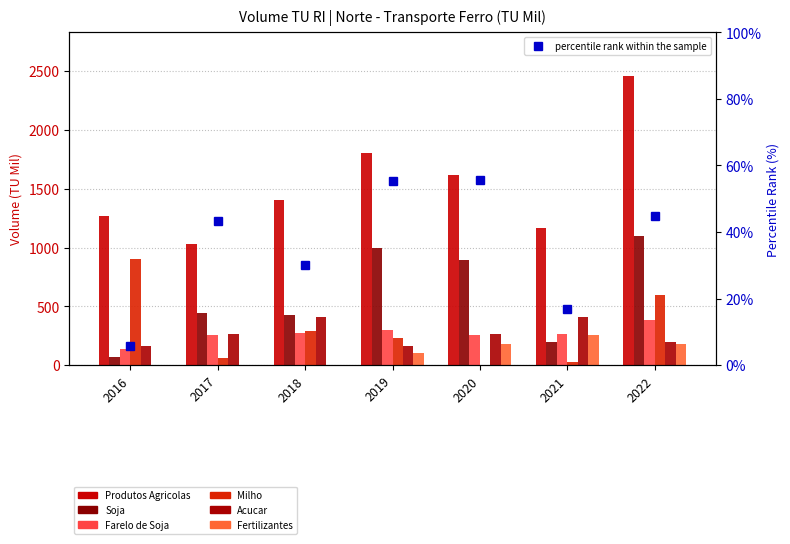

Rank the series by their maximum value, from highest to lowest.

Produtos Agricolas, Soja, Milho, Acucar, Farelo de Soja, Fertilizantes